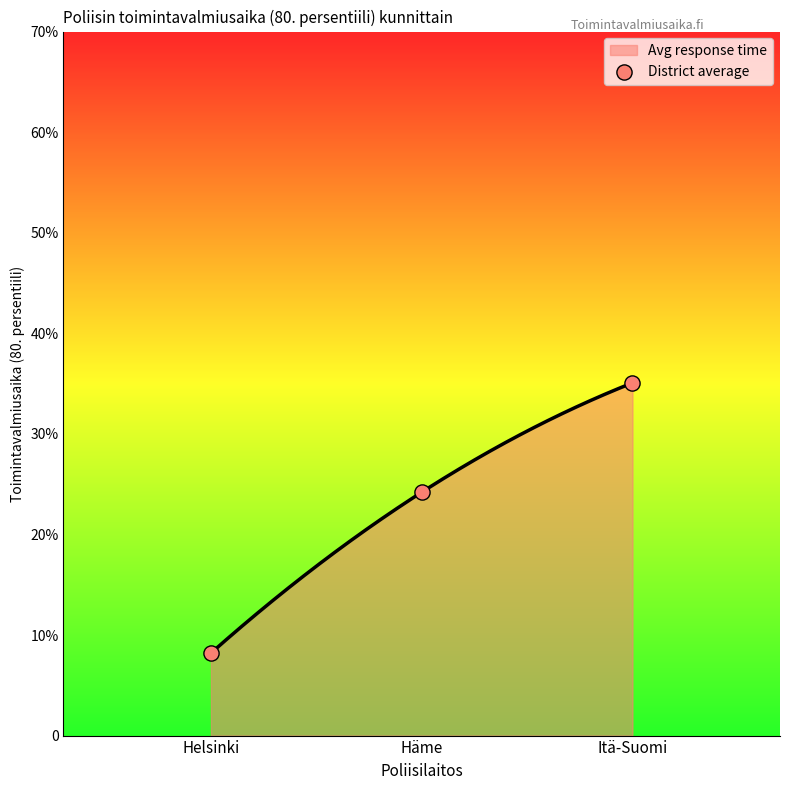

Approximately how many times larger is the value at Helsinki compared to Itä-Suomi?

0.2